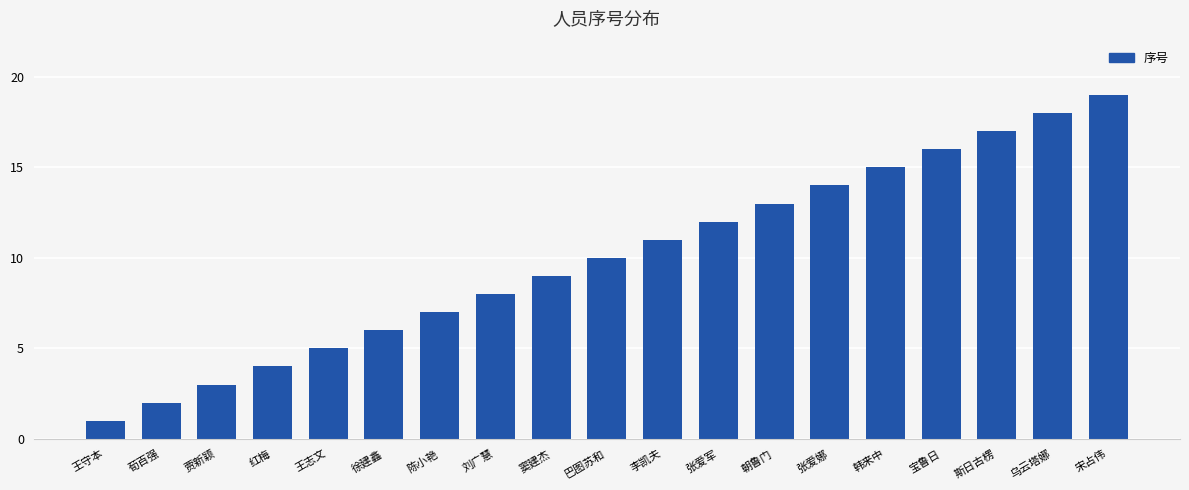

What is the greatest value displayed?

19